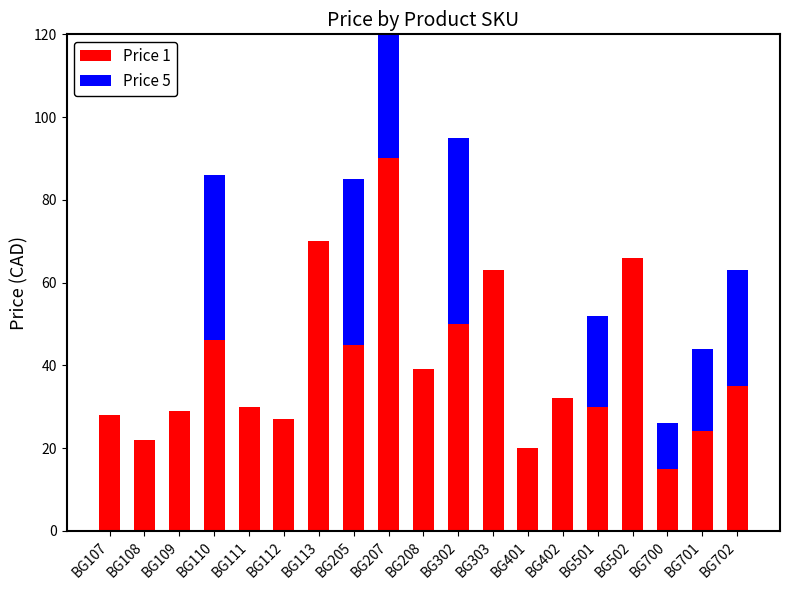

What is the value of the Price 5 bar at the 11th from the left?

45.0